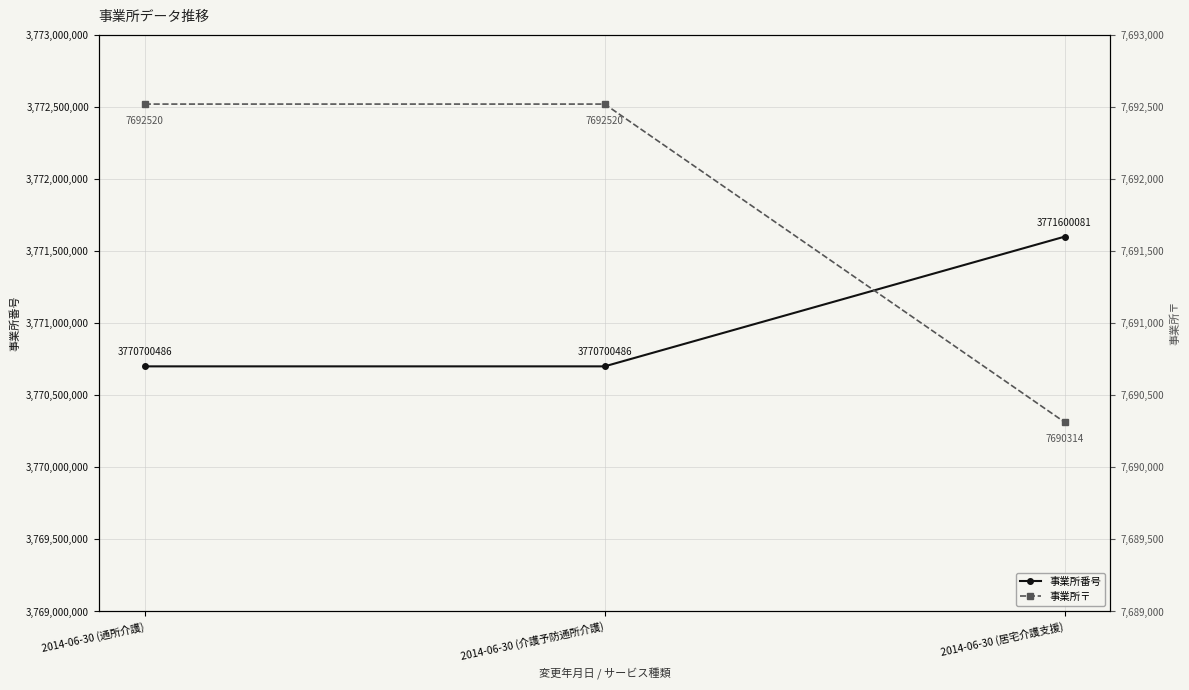

What is the value of the 事業所番号 point at the 2nd from the left?

3770700486